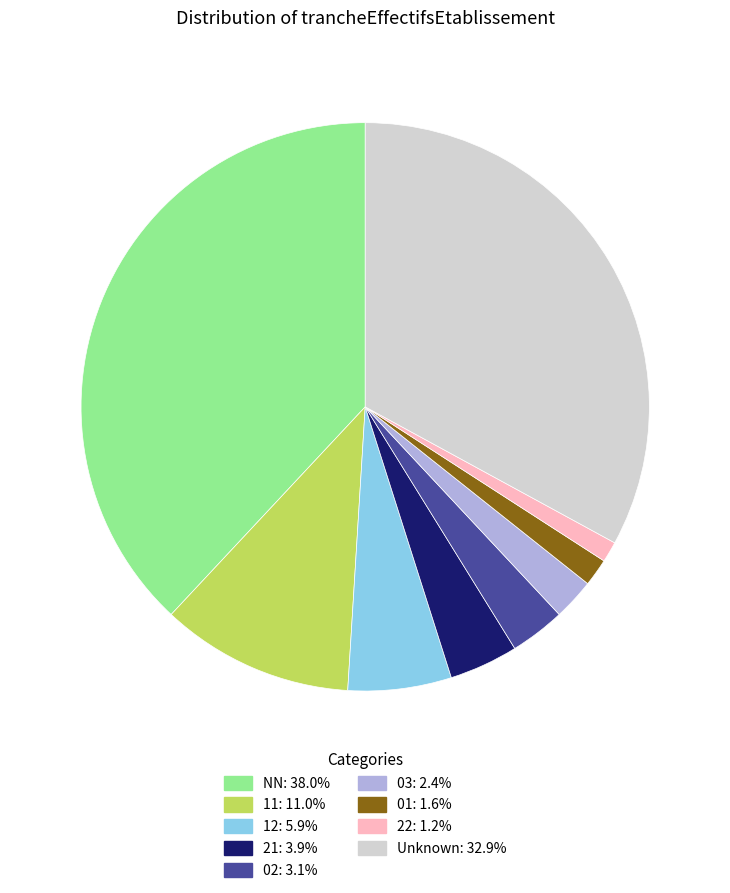

Does any single category account for the majority?

No